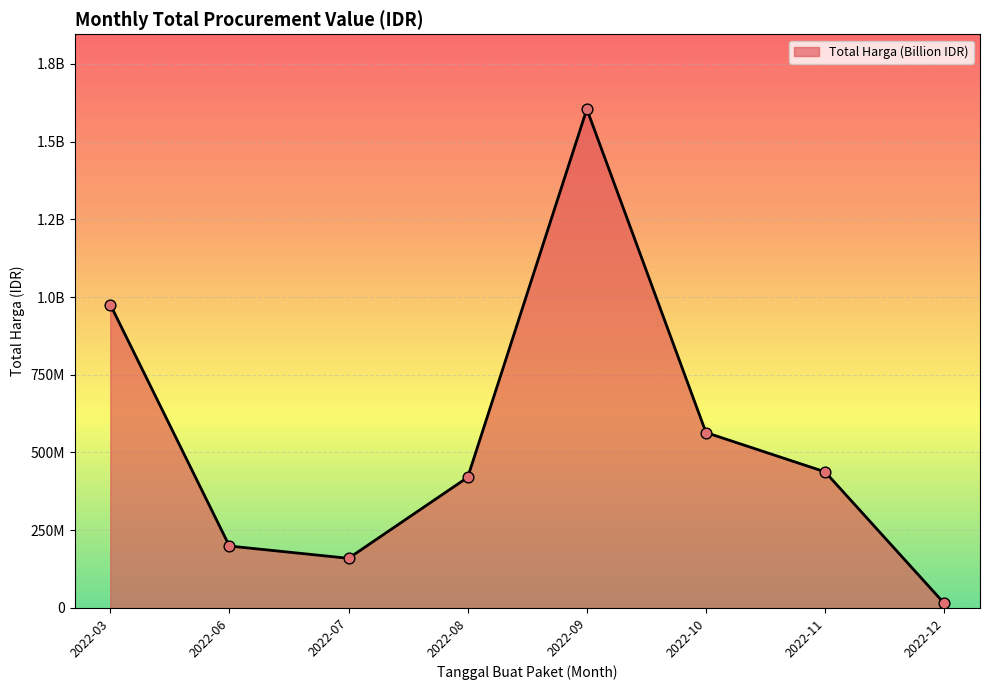

Is this an area chart (filled region under the line)?

Yes